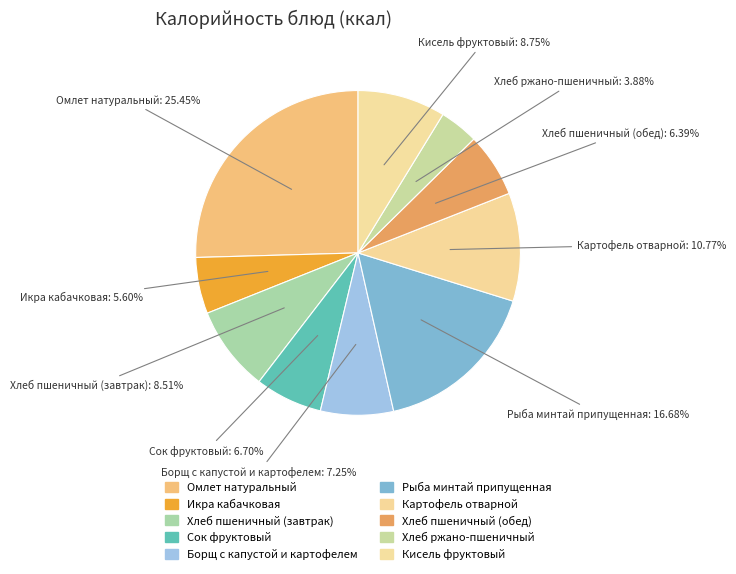

Count the number of slices in the pie.

10